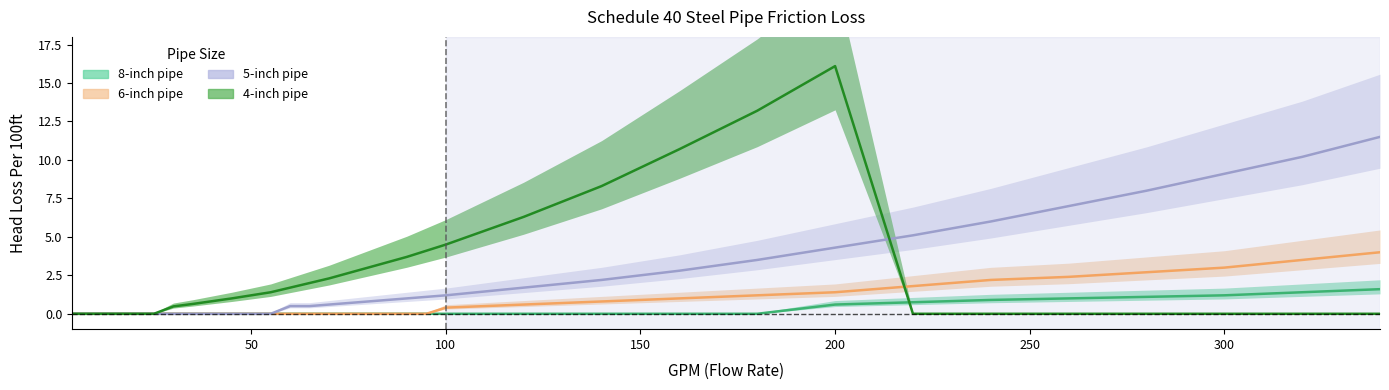

True or false: 6-inch pipe and 5-inch pipe cross at least once.

False